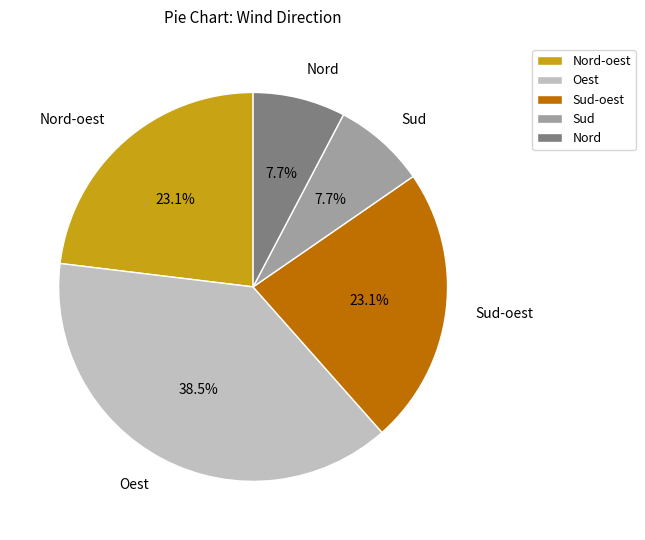

Is there a majority slice in this chart?

No